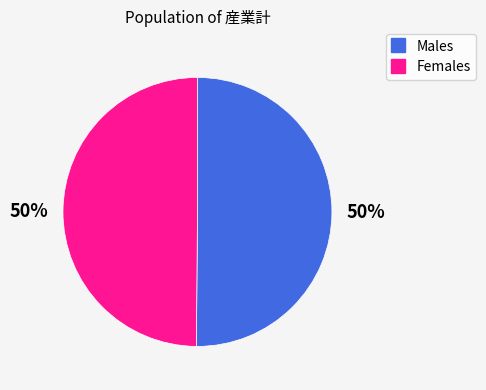

To the nearest percent, what is the average slice percentage?

50%